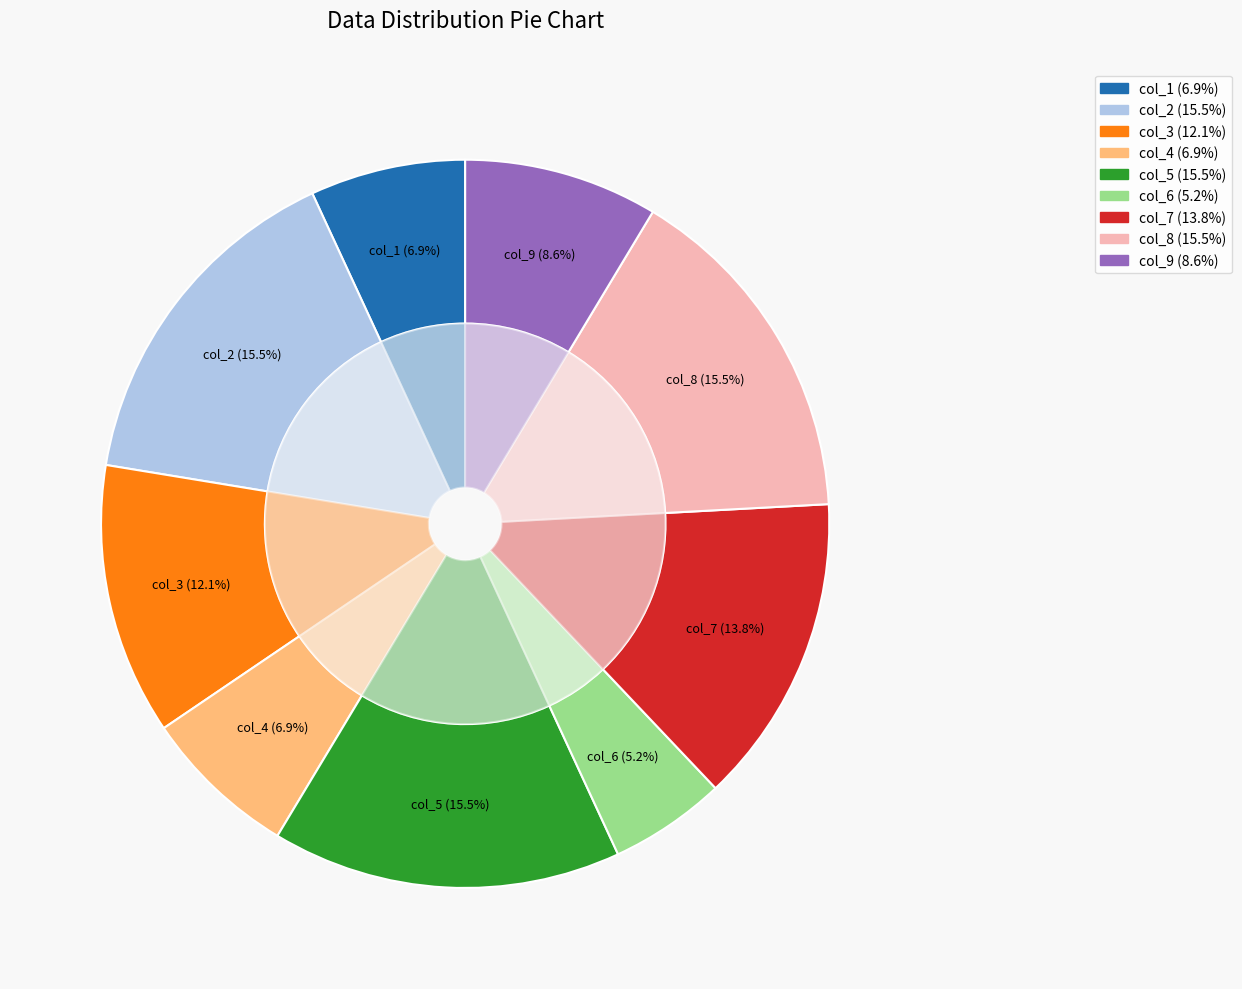

Which slice is the smallest?

6